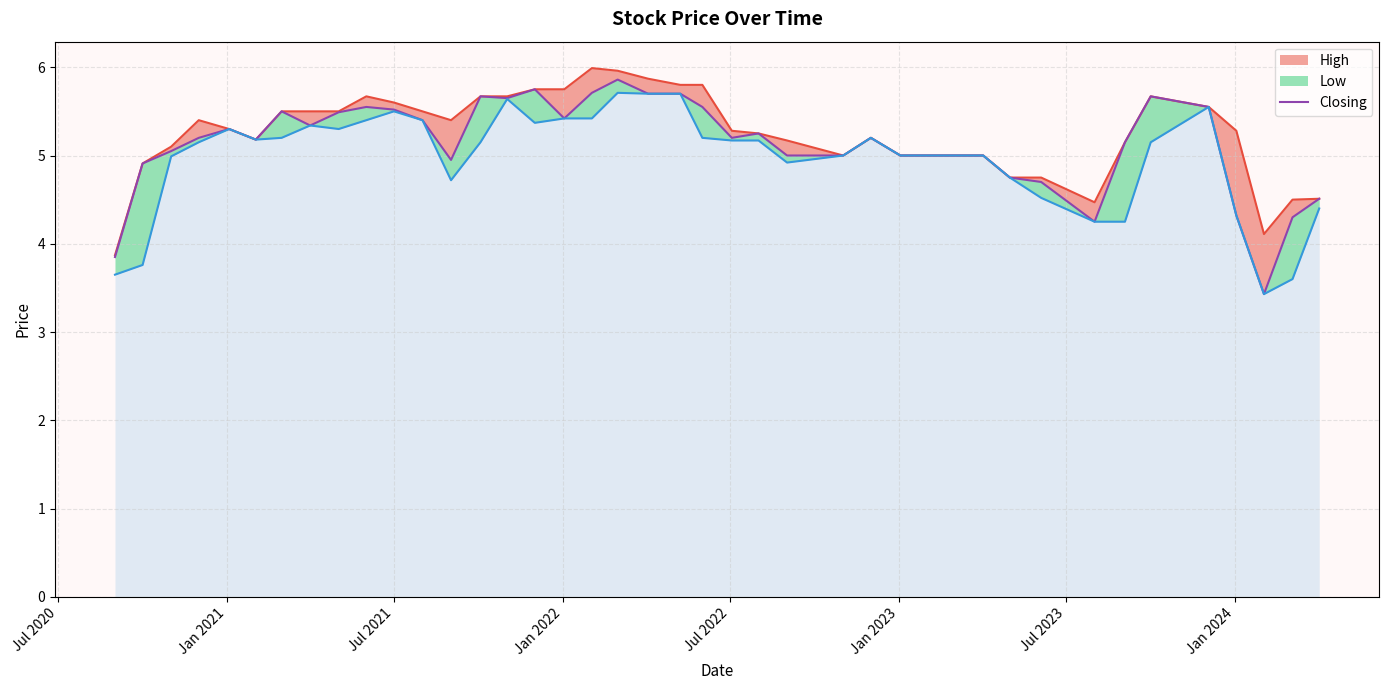

The value of High_line at 16 is 8.3. True or false?

False